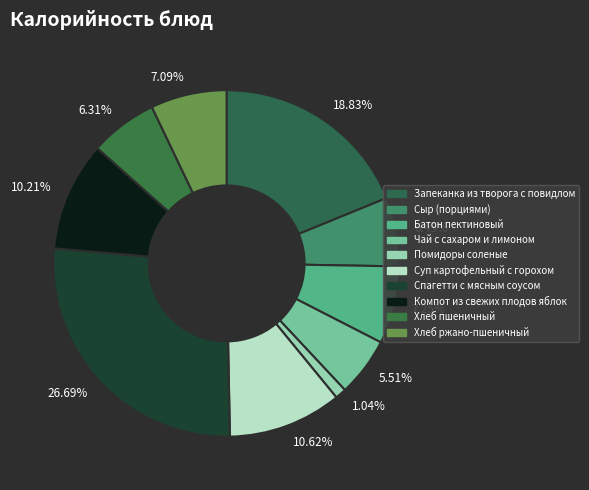

To the nearest percent, what is the average slice percentage?

10%